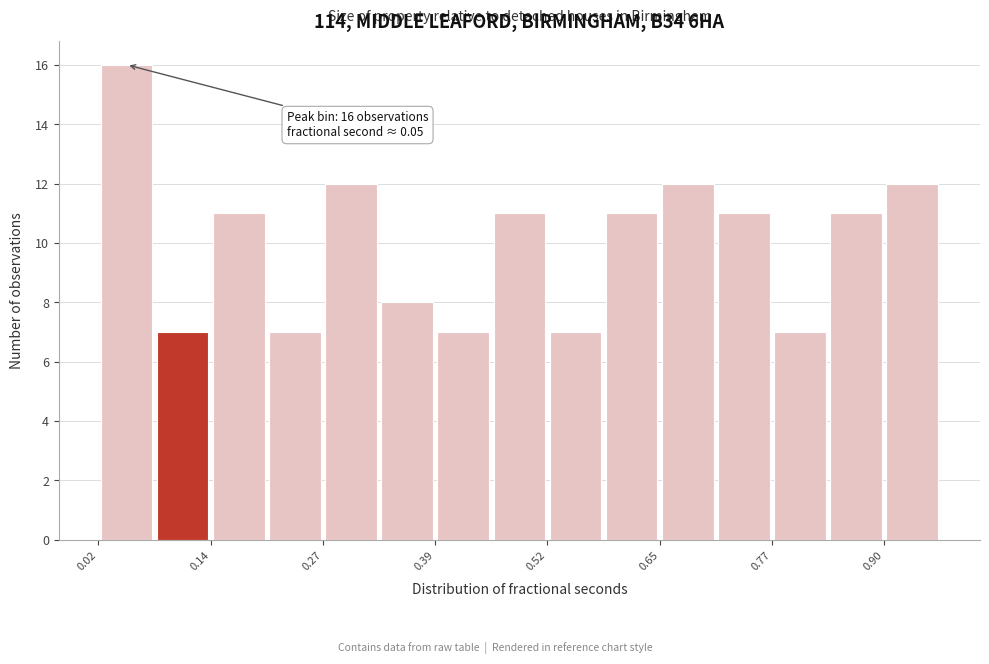

Around what value on the x-axis is the tallest bar? Give the approximate position of its centre, as read against the axis.

0.04